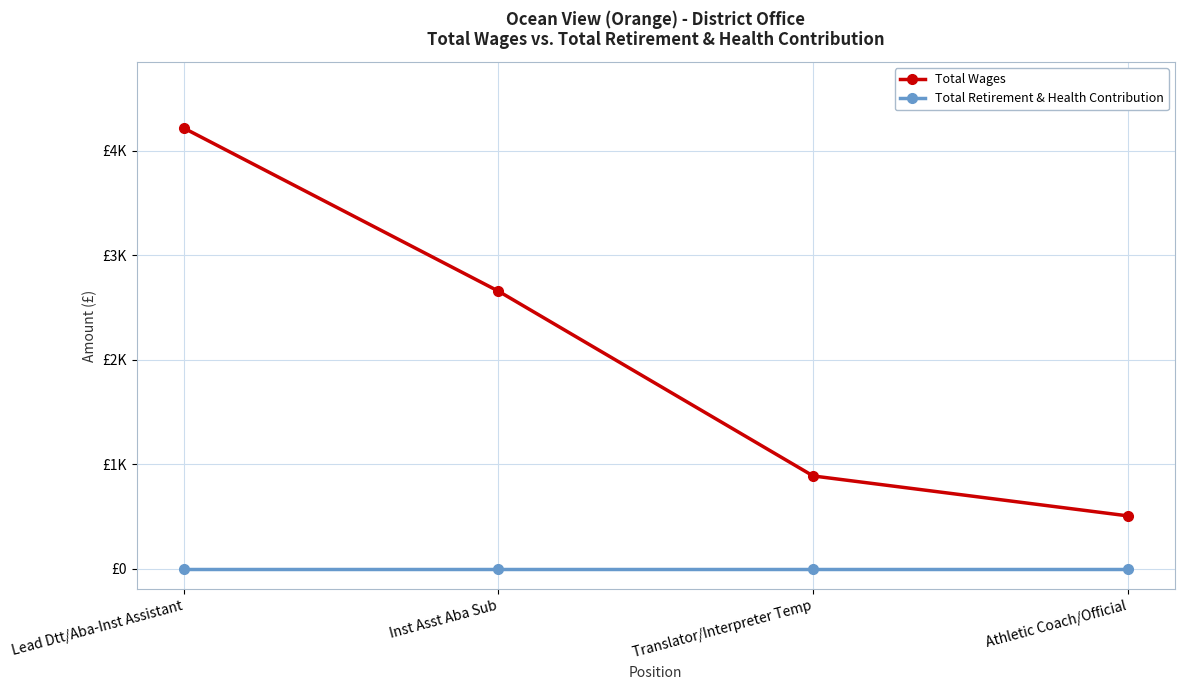

At which category is the sum across all series the highest?

Lead Dtt/Aba-Inst Assistant